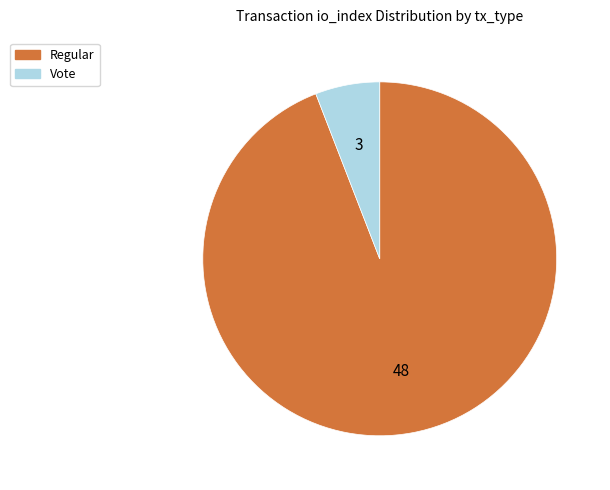

True or false: Regular accounts for 81% of the total.

False